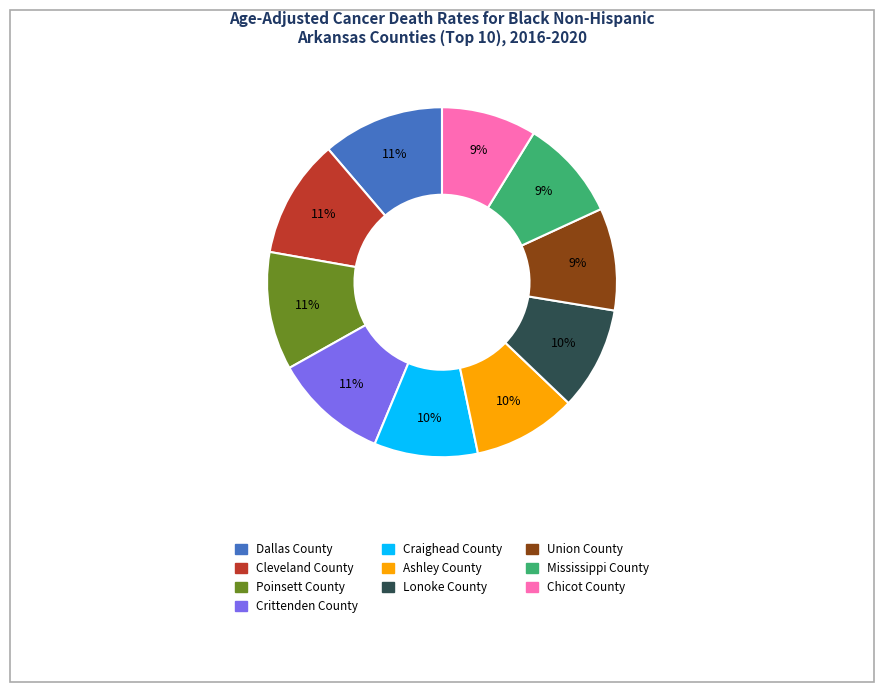

To the nearest percent, what is the average slice percentage?

10%